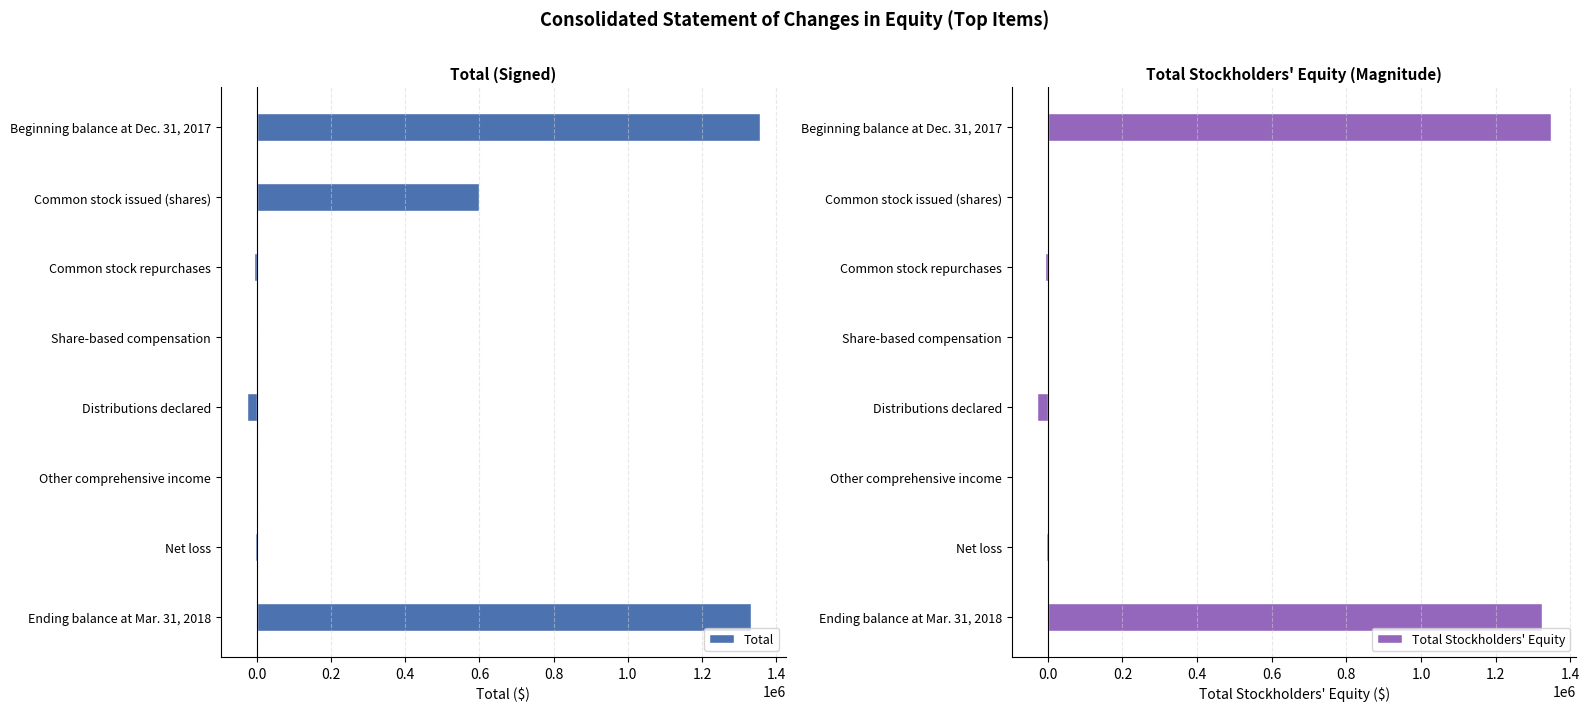

What is the value of the Total bar at the 6th from the left?

3964